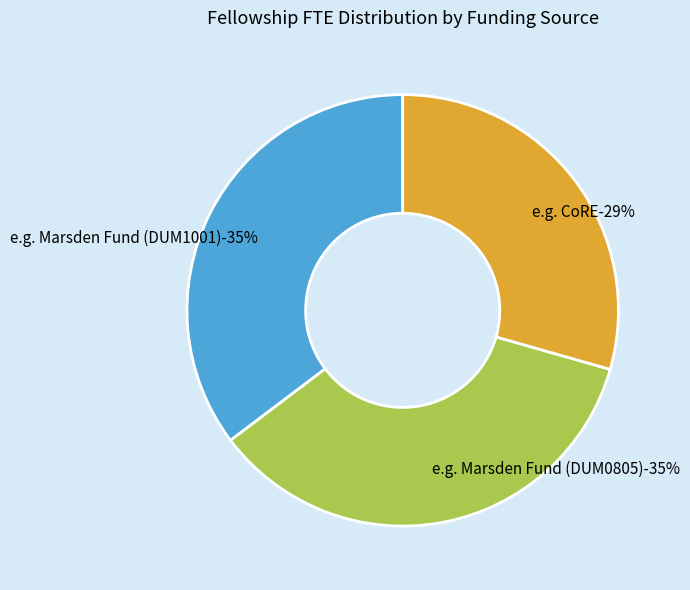

Count the number of slices in the pie.

3